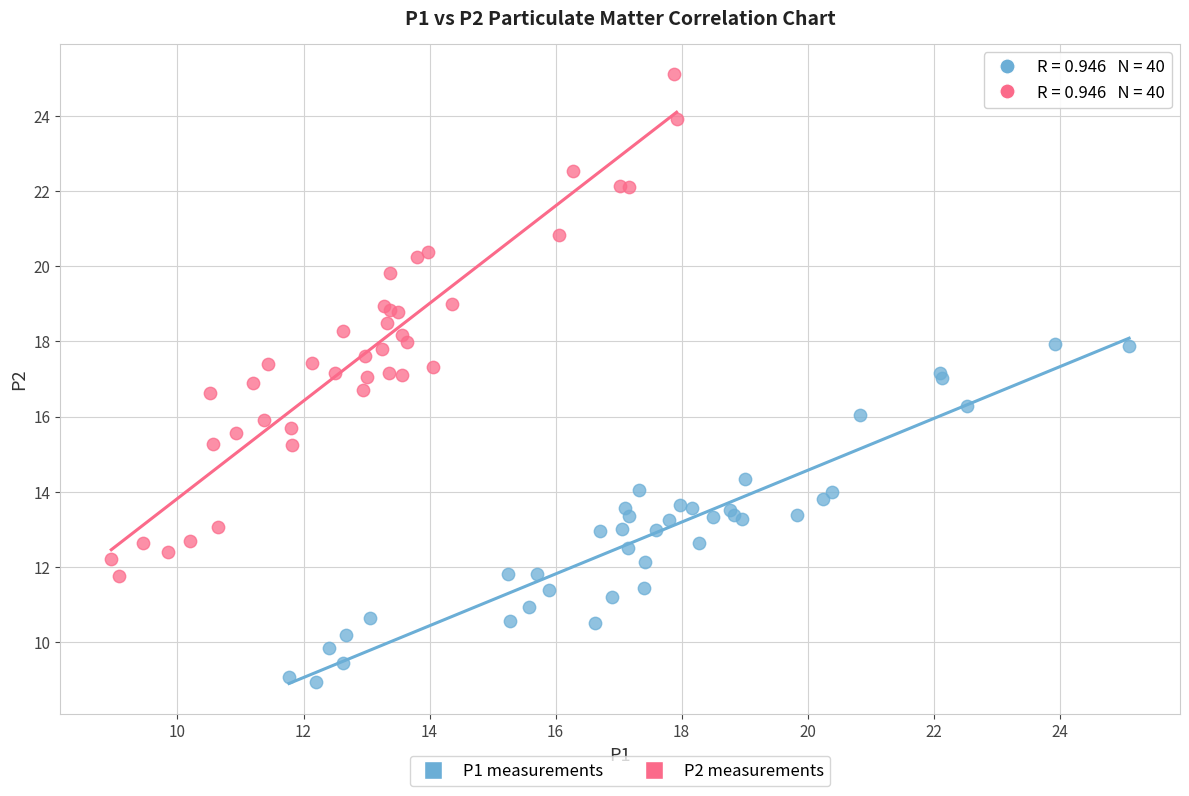

Which series has the largest Y range (max minus min)?

P2 measurements